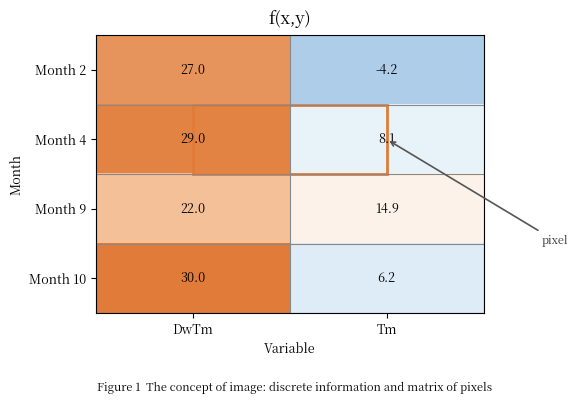

What is the difference between the maximum and minimum values in the Month 4 series?

20.9